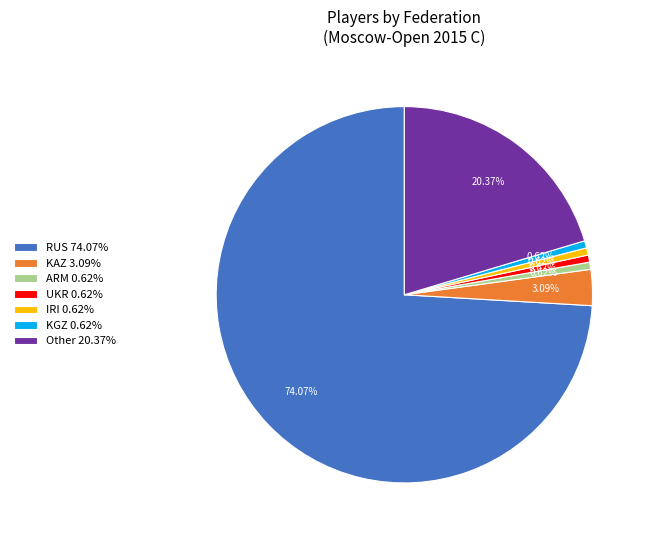

Count the number of slices in the pie.

7